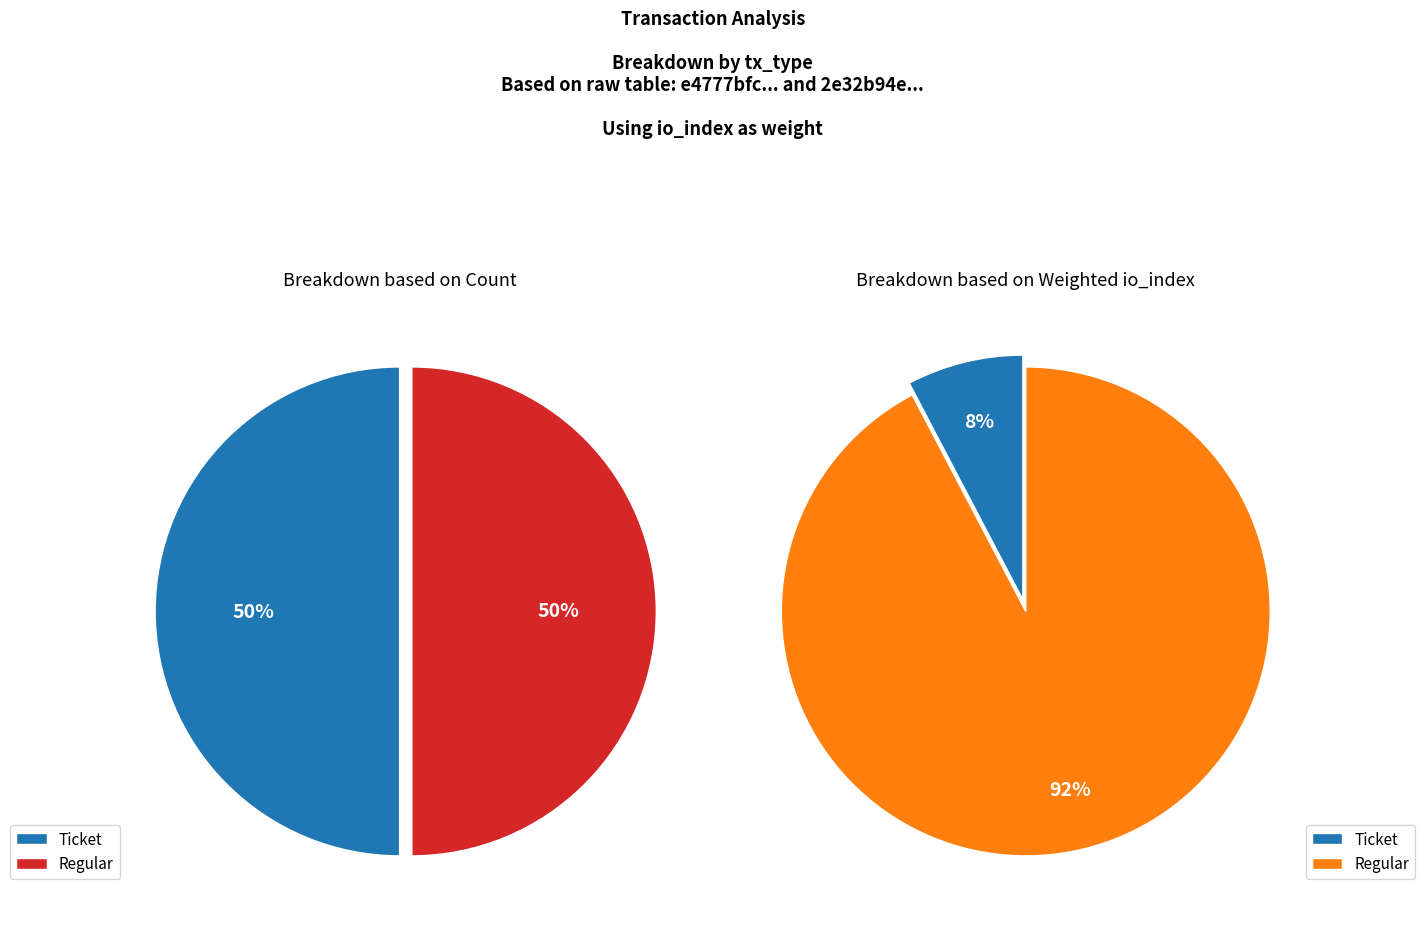

Which slice is the largest?

Regular (io_index=6)